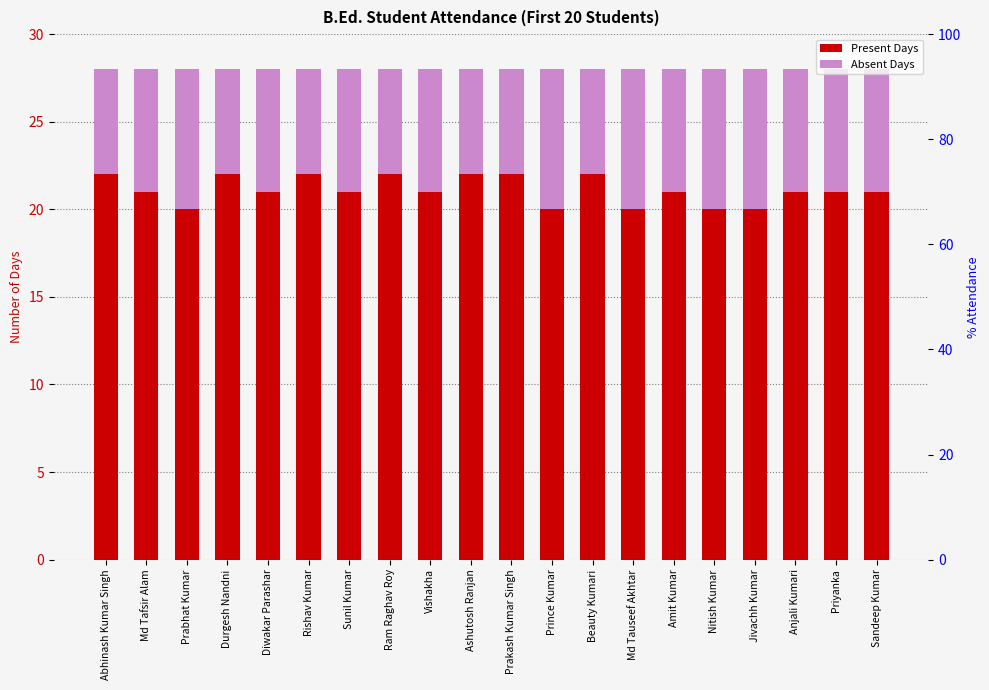

Is the value of Present Days at Priyanka greater than the value of Absent Days at Abhinash Kumar Singh?

Yes